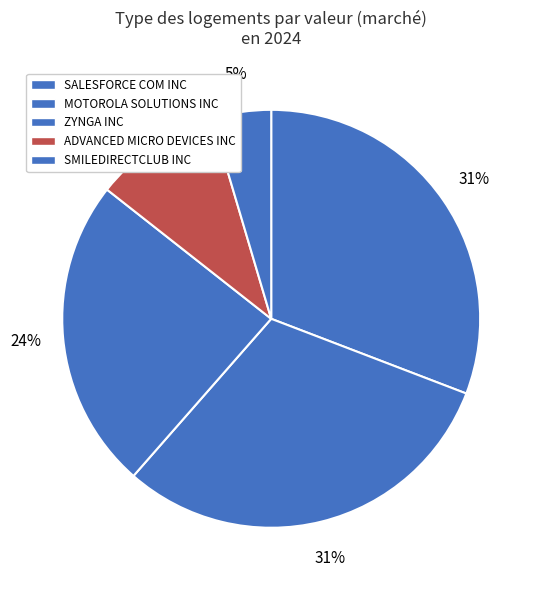

How many segments does this pie chart have?

5